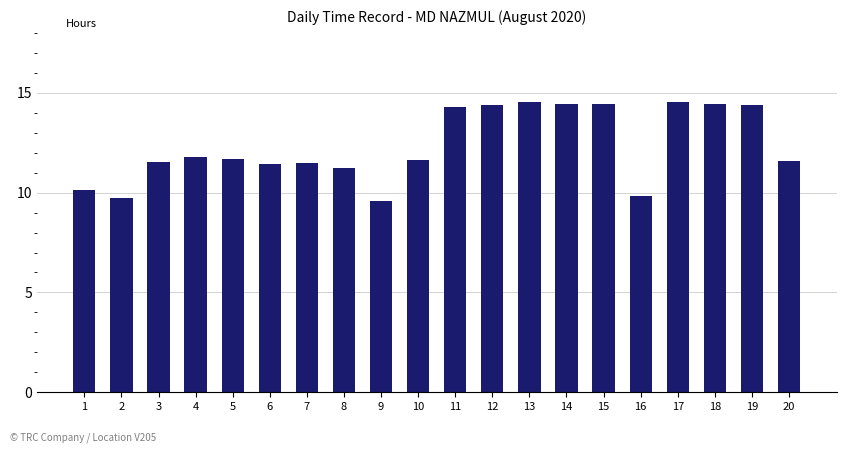

Which category has the lowest value across all series?

9